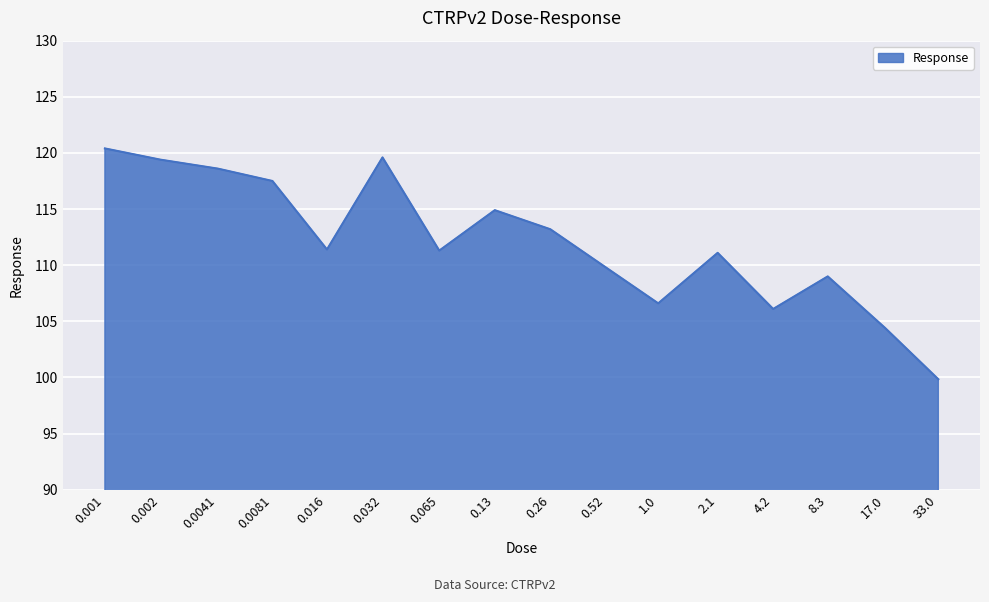

What is the maximum value shown in the chart?

120.4